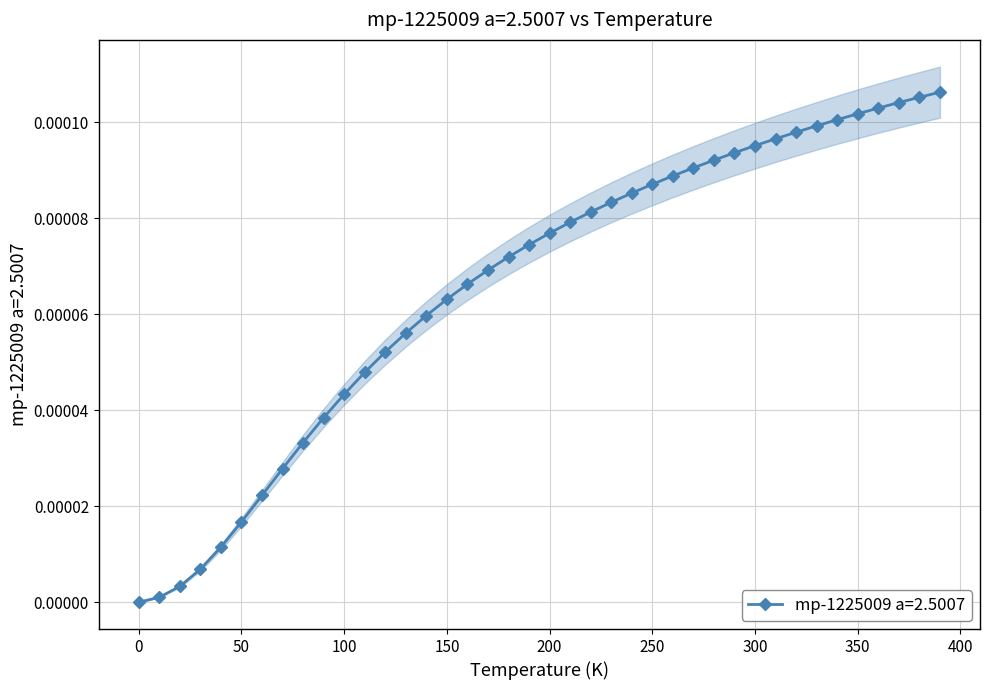

How many positive values are there?

39